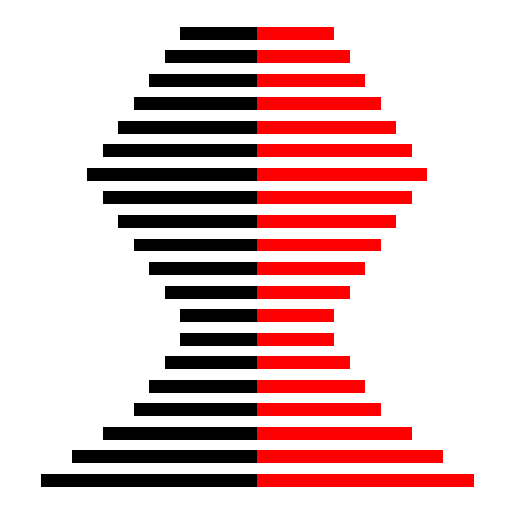

At which label does Right (Red) reach its minimum?

4